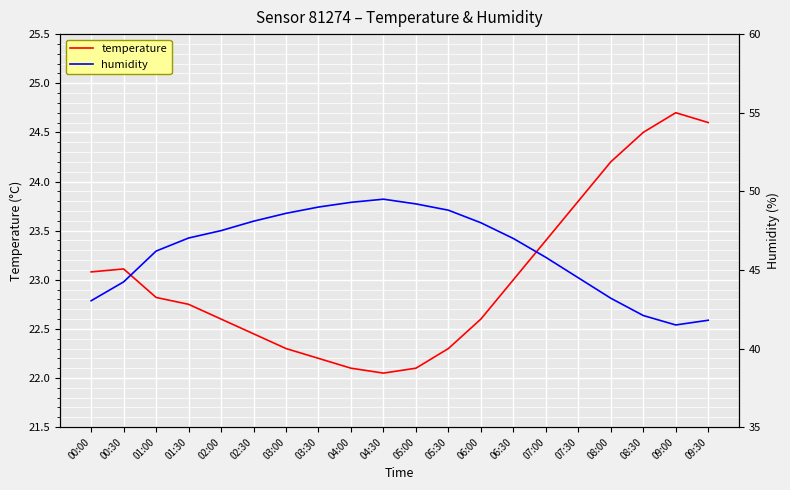

What are all the series names shown in the legend?

temperature, humidity